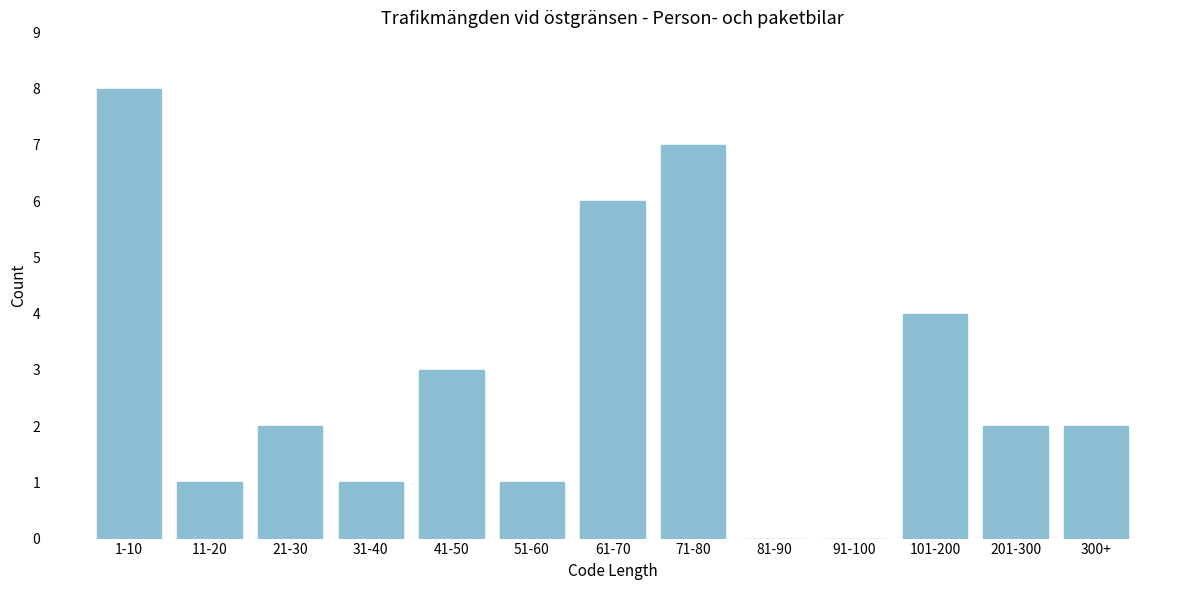

Reading left to right, extract all data points from this chart.

1-10=8	11-20=1	21-30=2	31-40=1	41-50=3	51-60=1	61-70=6	71-80=7	81-90=0	91-100=0	101-200=4	201-300=2	300+=2